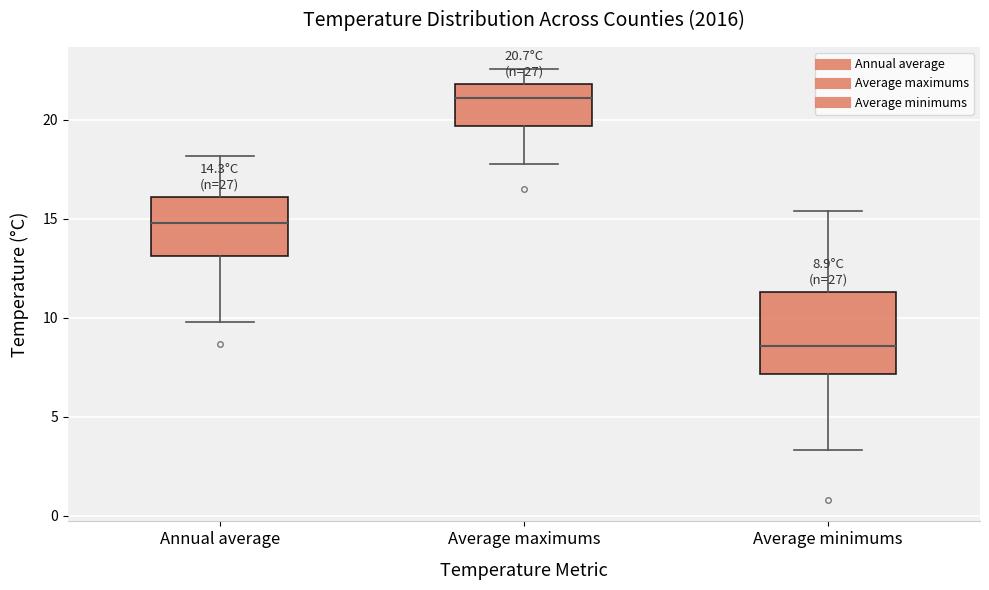

Which box is the tallest, from its lower edge to its upper edge?

Average minimums